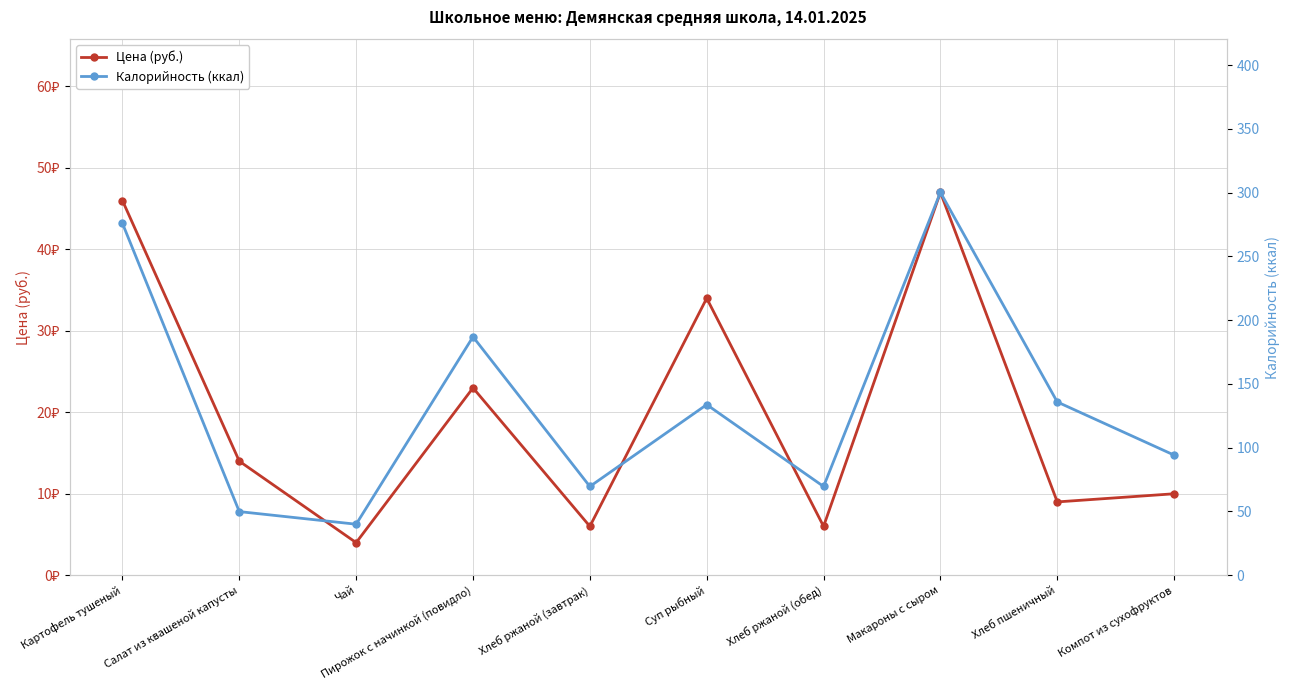

What is the difference between the maximum and minimum values in the Калорийность (ккал) series?

260.3